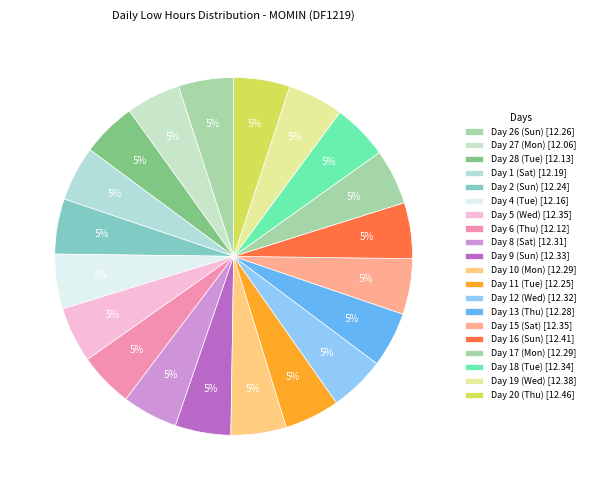

How many segments does this pie chart have?

20